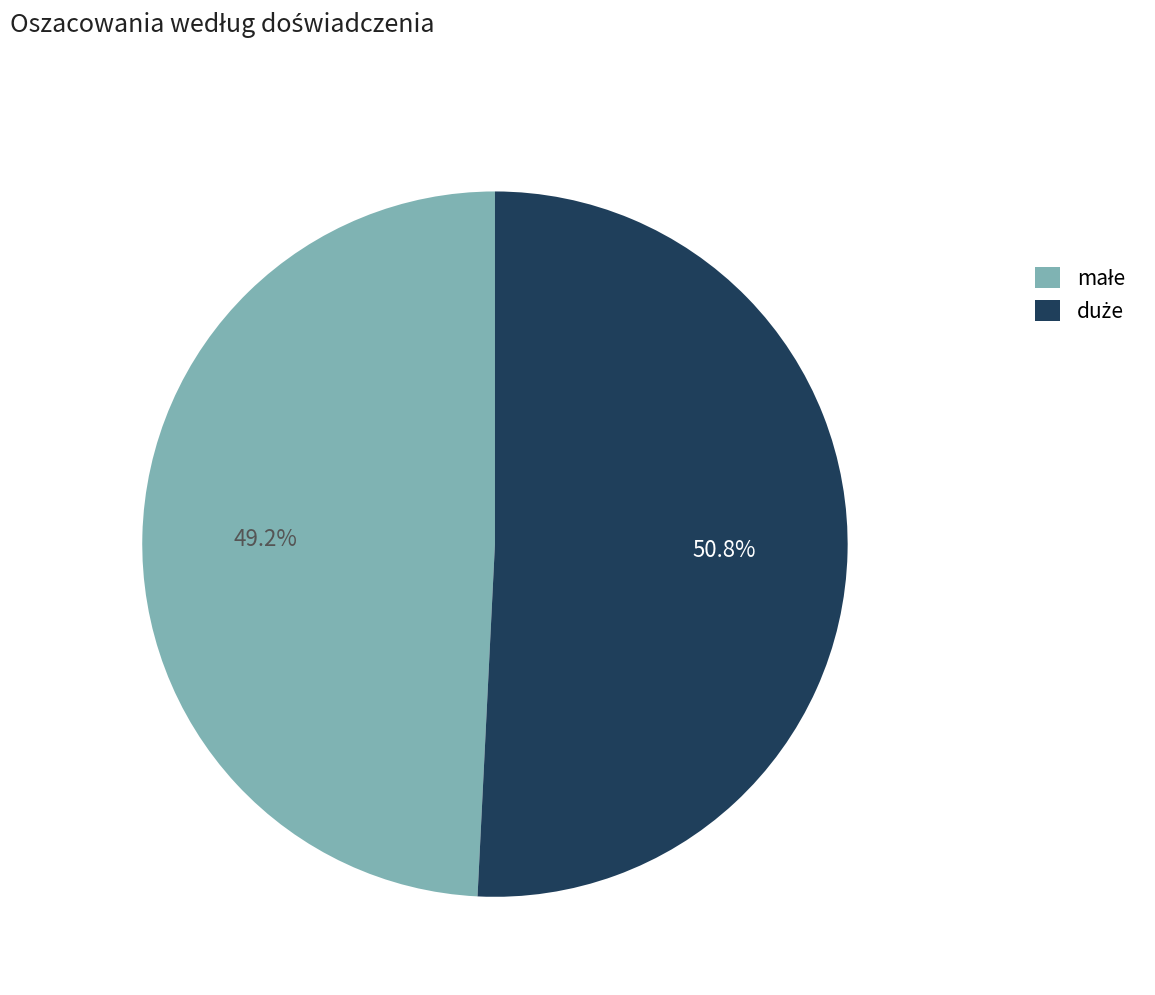

Is there any slice that represents more than half of the pie?

Yes